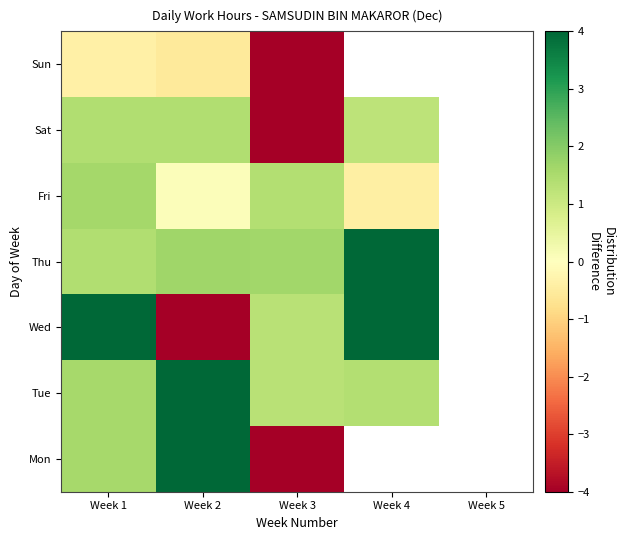

Read the Fri value at Week 3.

1.4